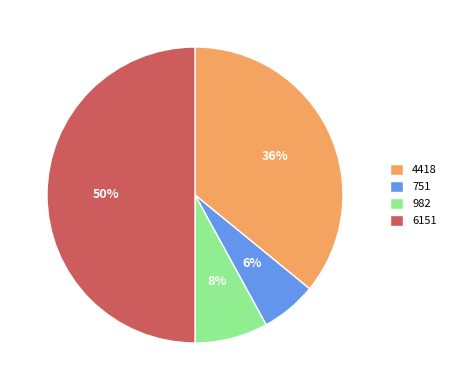

Does 982 account for over 50% of the chart?

No